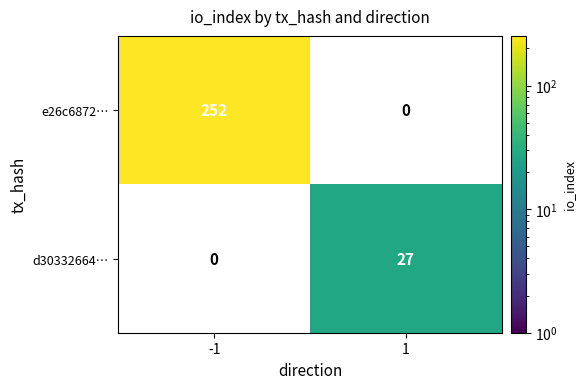

At how many categories does at least one series exceed 179?

1